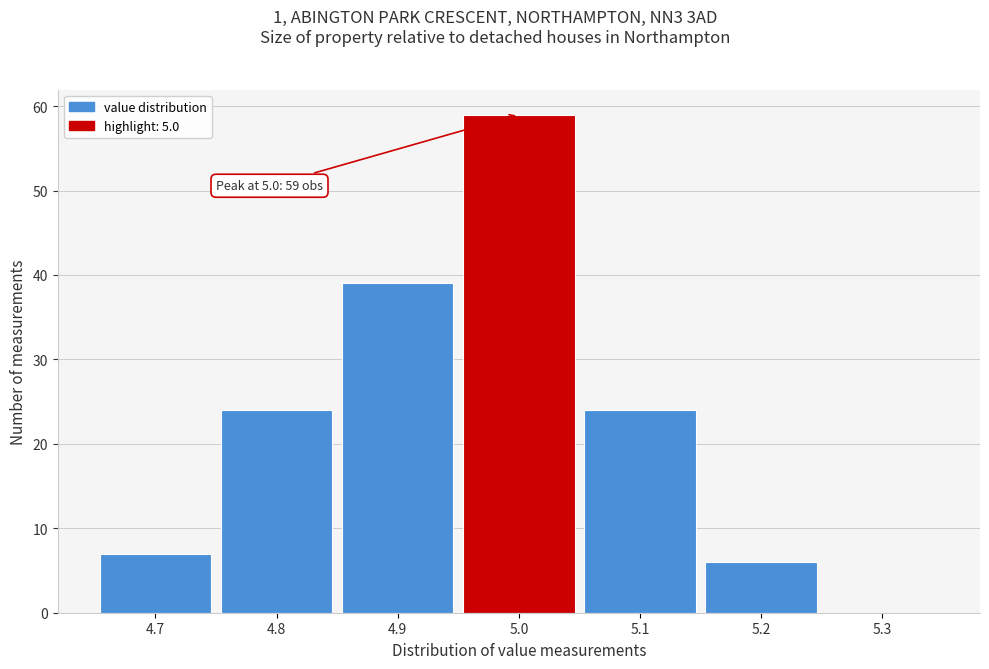

Which range on the x-axis has the tallest bar?

4.95 to 5.05